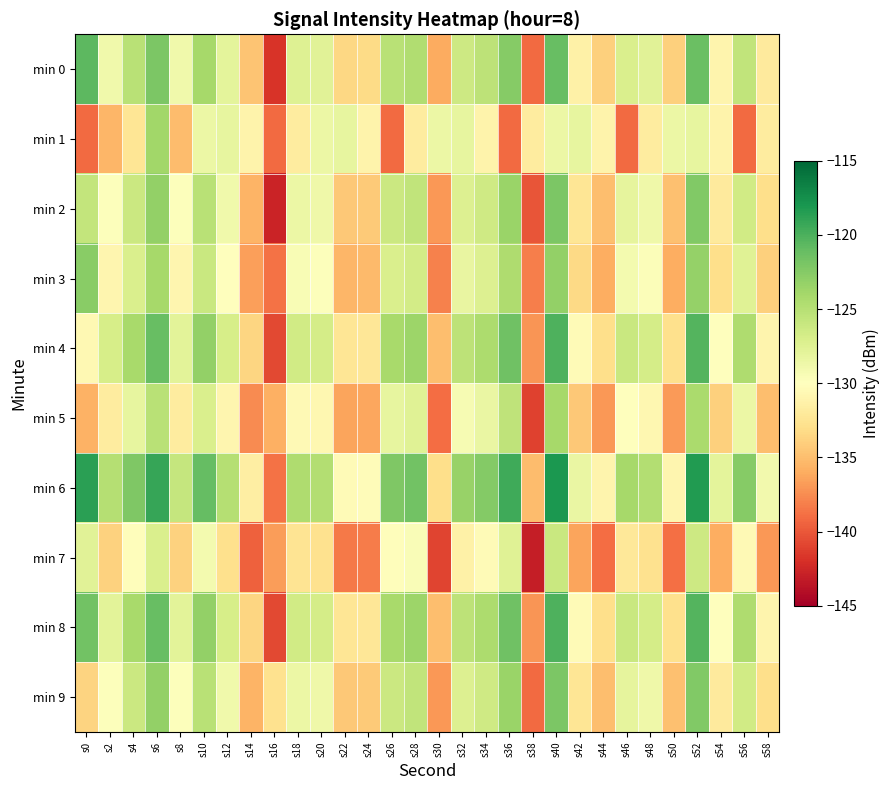

Which series has the largest total across all categories?

min 6